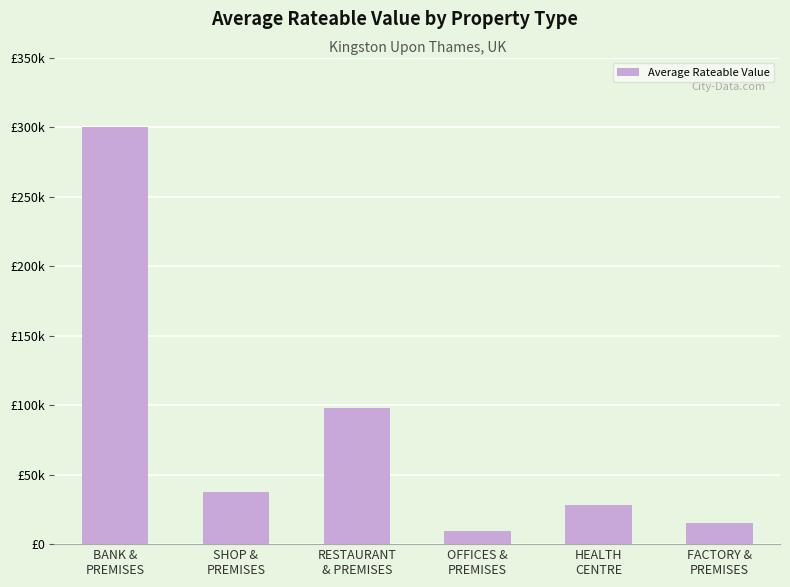

Reading left to right, transcribe all the data shown in this chart.

300000.0	37263.2	97750.0	9323.1	28250.0	15500.0